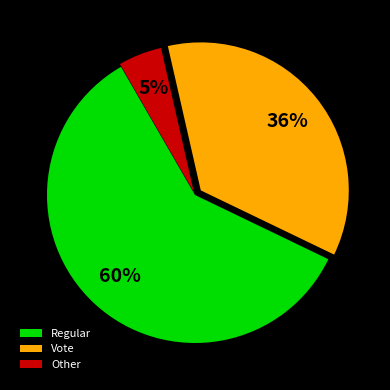

Rank the categories by value from highest to lowest.

Regular, Vote, Other